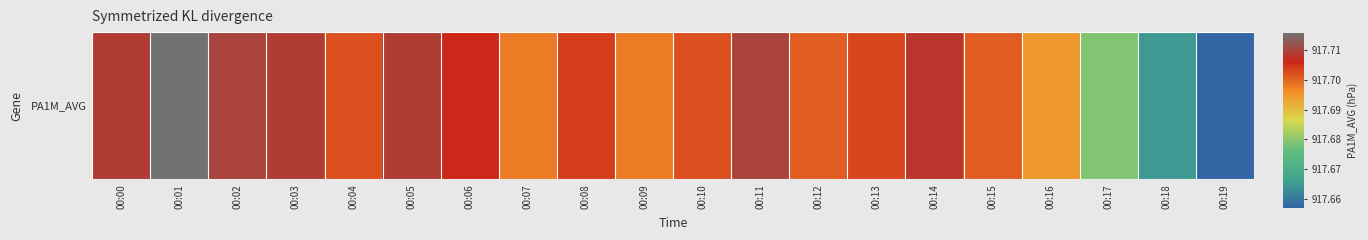

Between 00:14 and 00:13, which is larger?

00:14